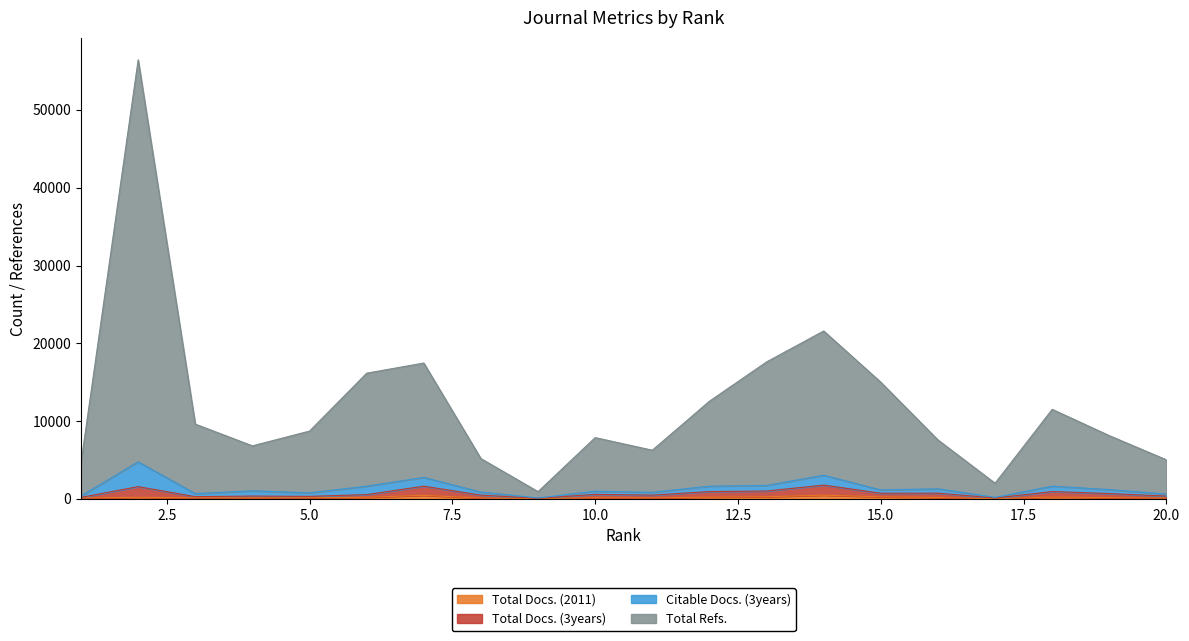

Is it true that Total Docs. (3years) equals 74 at 9?

True